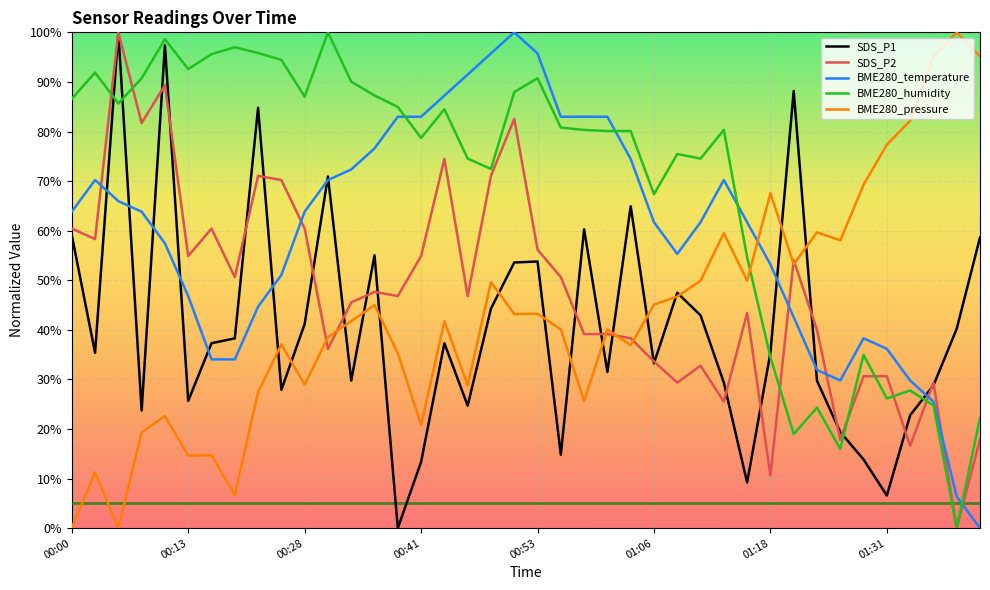

How many intersections are there between SDS_P2 and BME280_temperature?

7